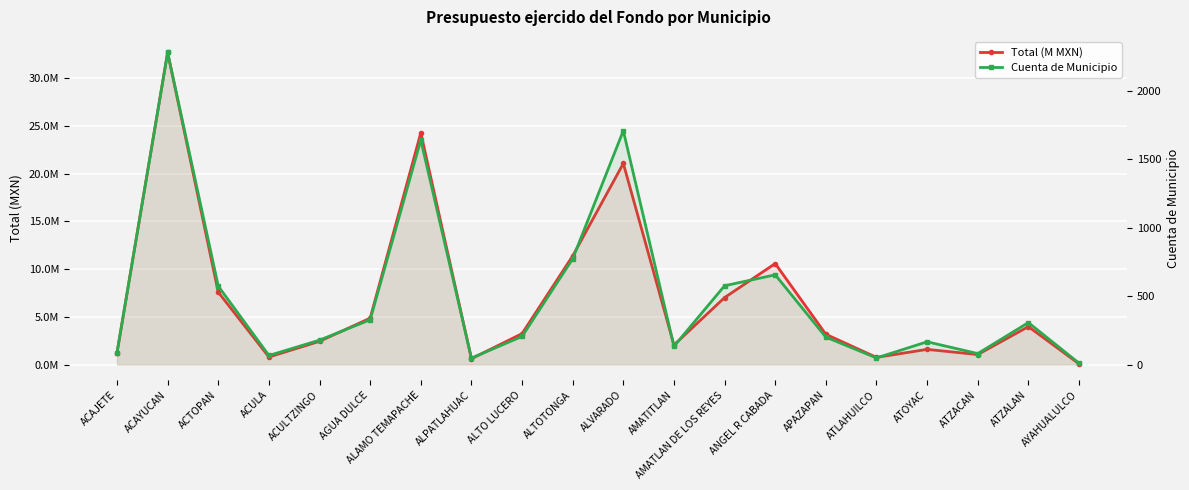

Reading left to right, transcribe all the data shown in this chart.

Total (M MXN): 1.2	32.7	7.6	0.8	2.4	4.9	24.3	0.6	3.2	11.4	21.1	2.0	7.0	10.6	3.2	0.7	1.6	1.0	4.0	0.1
Cuenta de Municipio: 87.0	2278.0	572.0	66.0	178.0	327.0	1639.0	47.0	205.0	772.0	1707.0	133.0	575.0	655.0	200.0	48.0	166.0	80.0	306.0	10.0